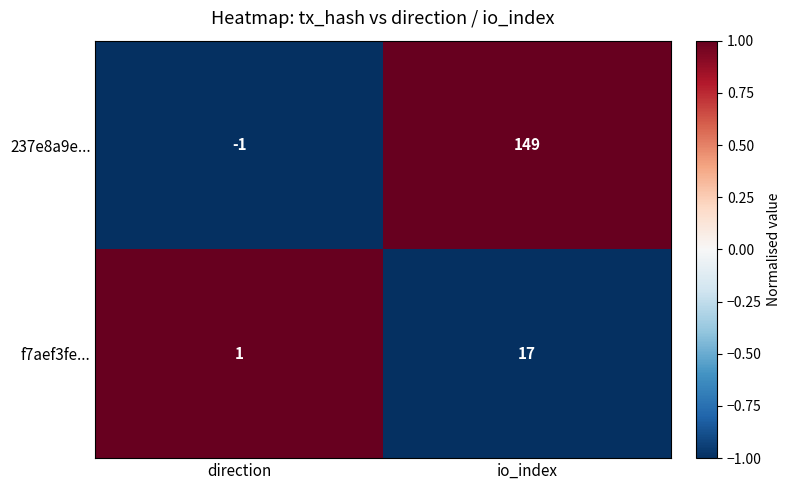

Where is f7aef3fe... nearest to the value 9?

direction